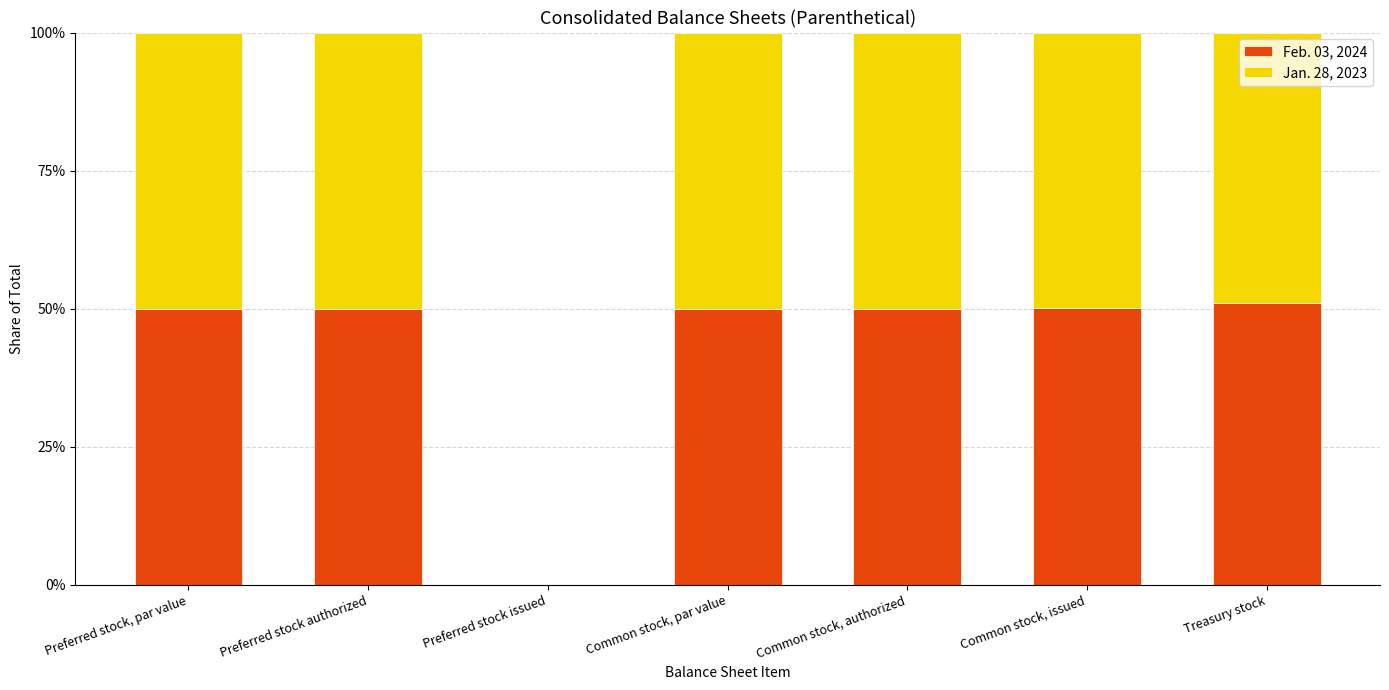

What is the average value of the Feb. 03, 2024 series?

0.4